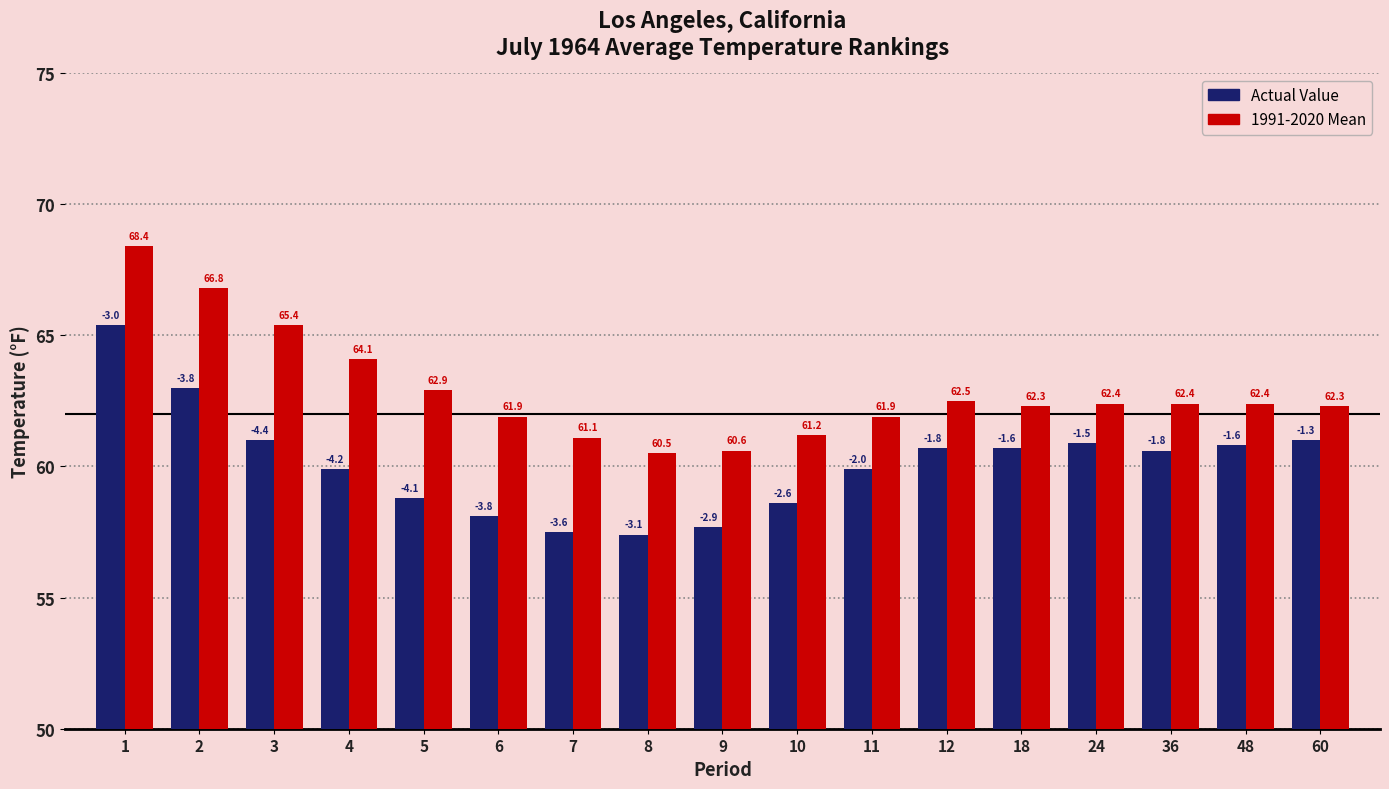

What is the total value across all series at 6?

120.0